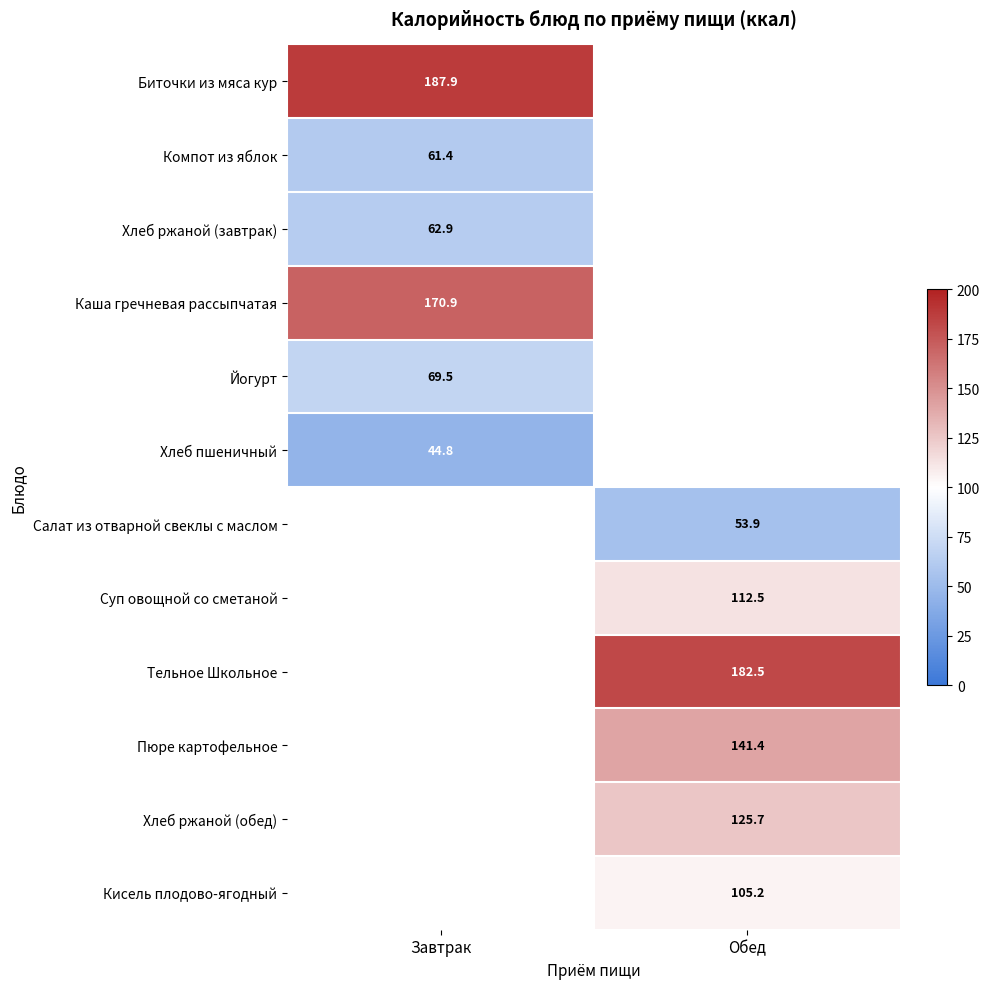

What is the smallest value displayed?

44.8